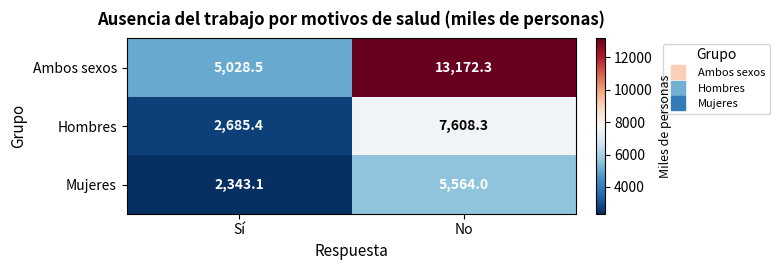

Which category has the lowest value across all series?

Sí